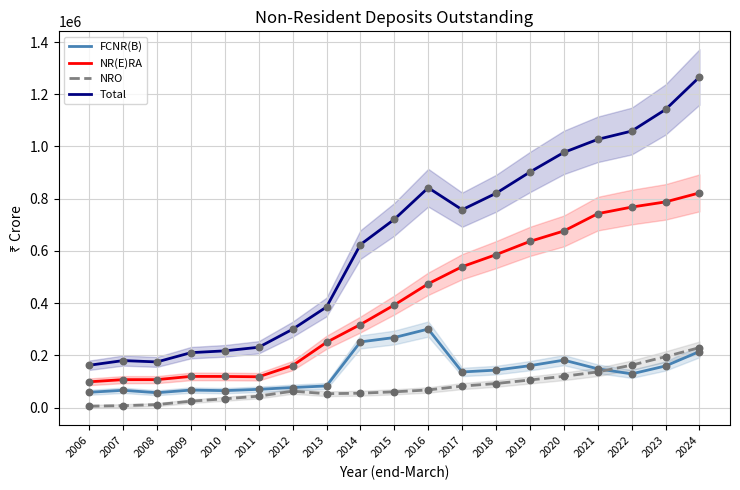

Which series reaches the maximum Y coordinate?

Total